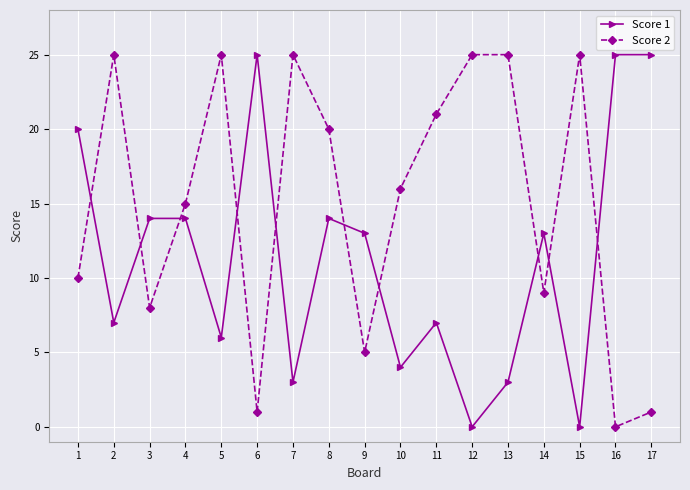

At which label does Score 2 first exceed 16?

2